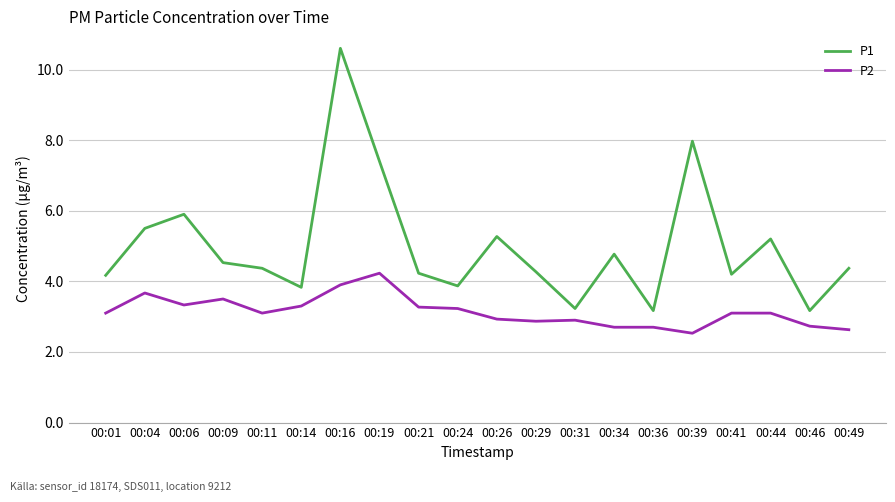

Which series has the largest range (max minus min)?

P1